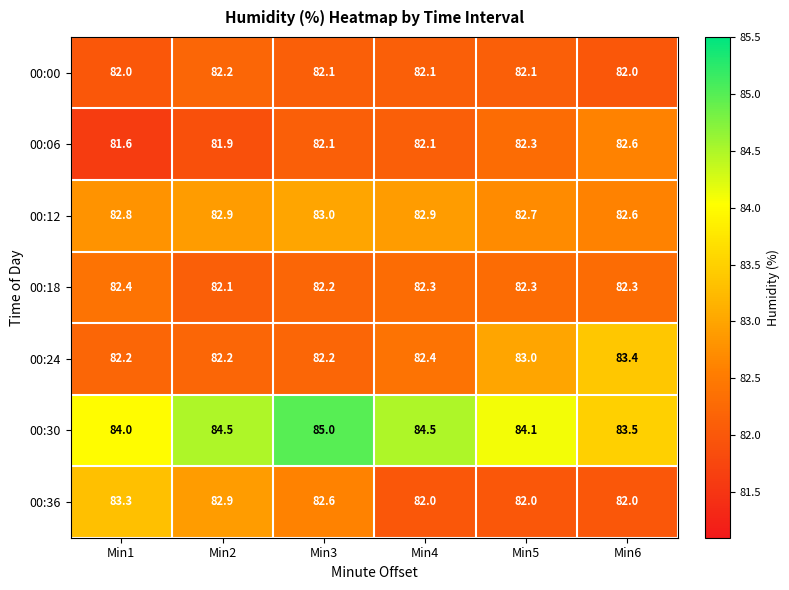

At which label is 00:18 closest to 82?

Min2